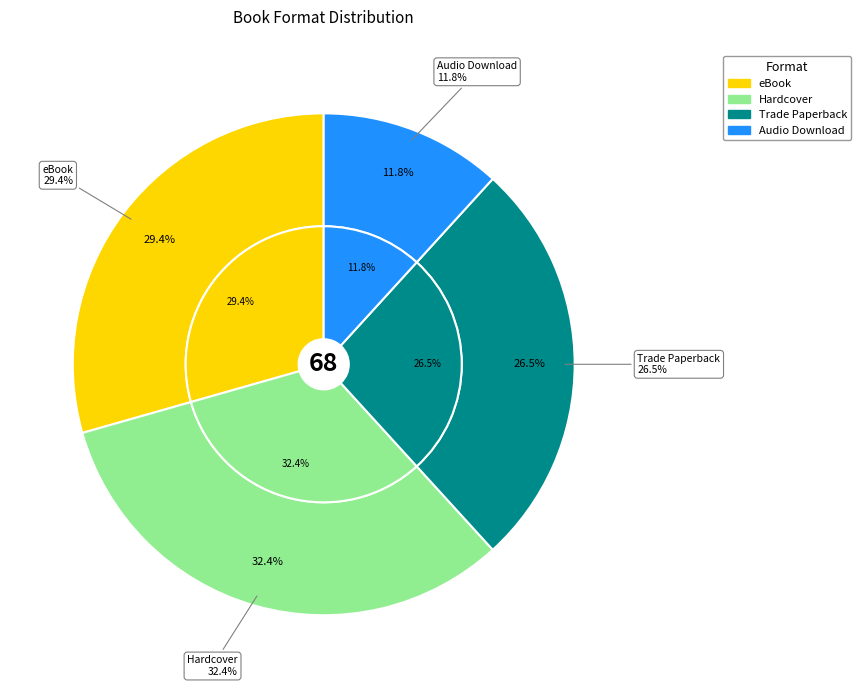

Does Trade Paperback account for over 50% of the chart?

No